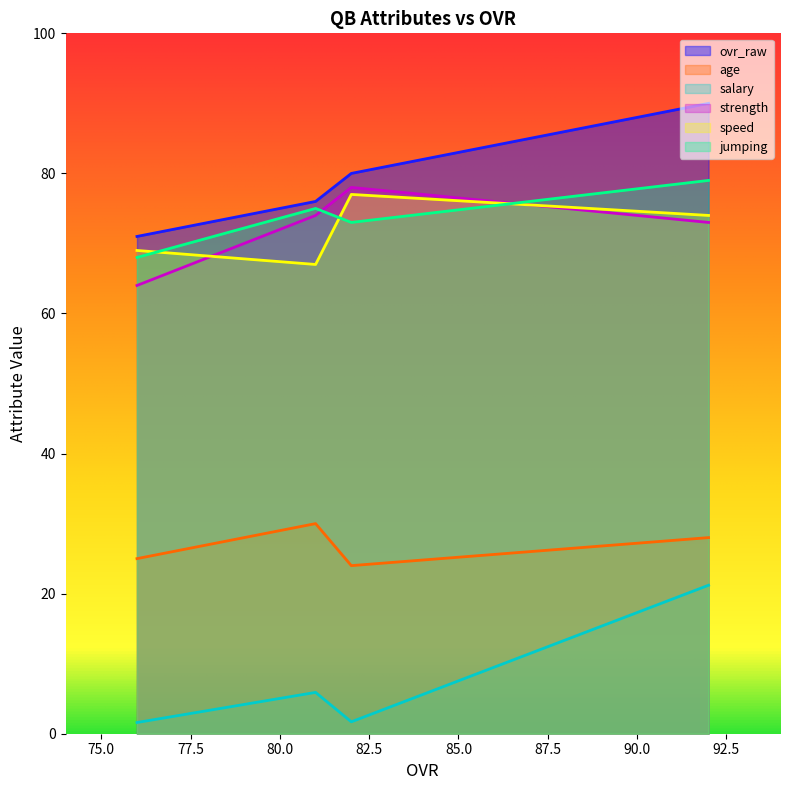

Where does the jumping series first go above 75?

92